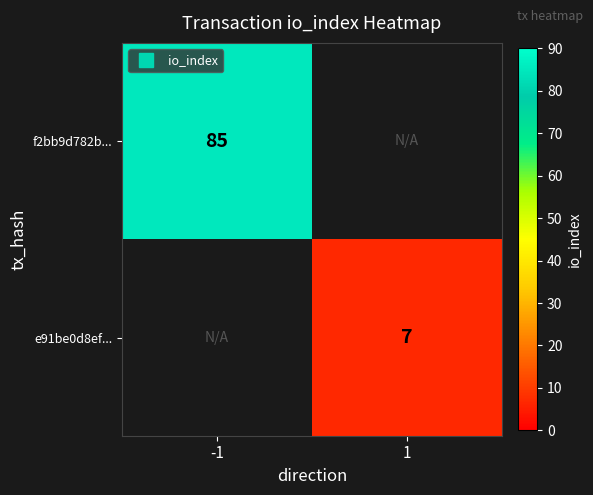

How many series are shown in this chart?

2